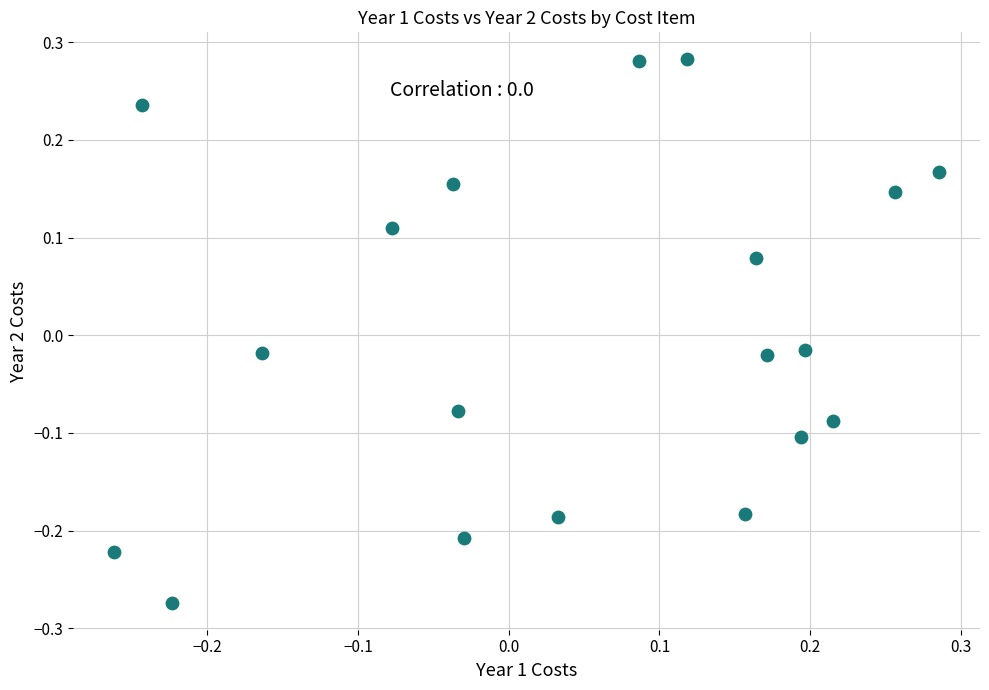

What is the range of X values (max minus min)?

0.5